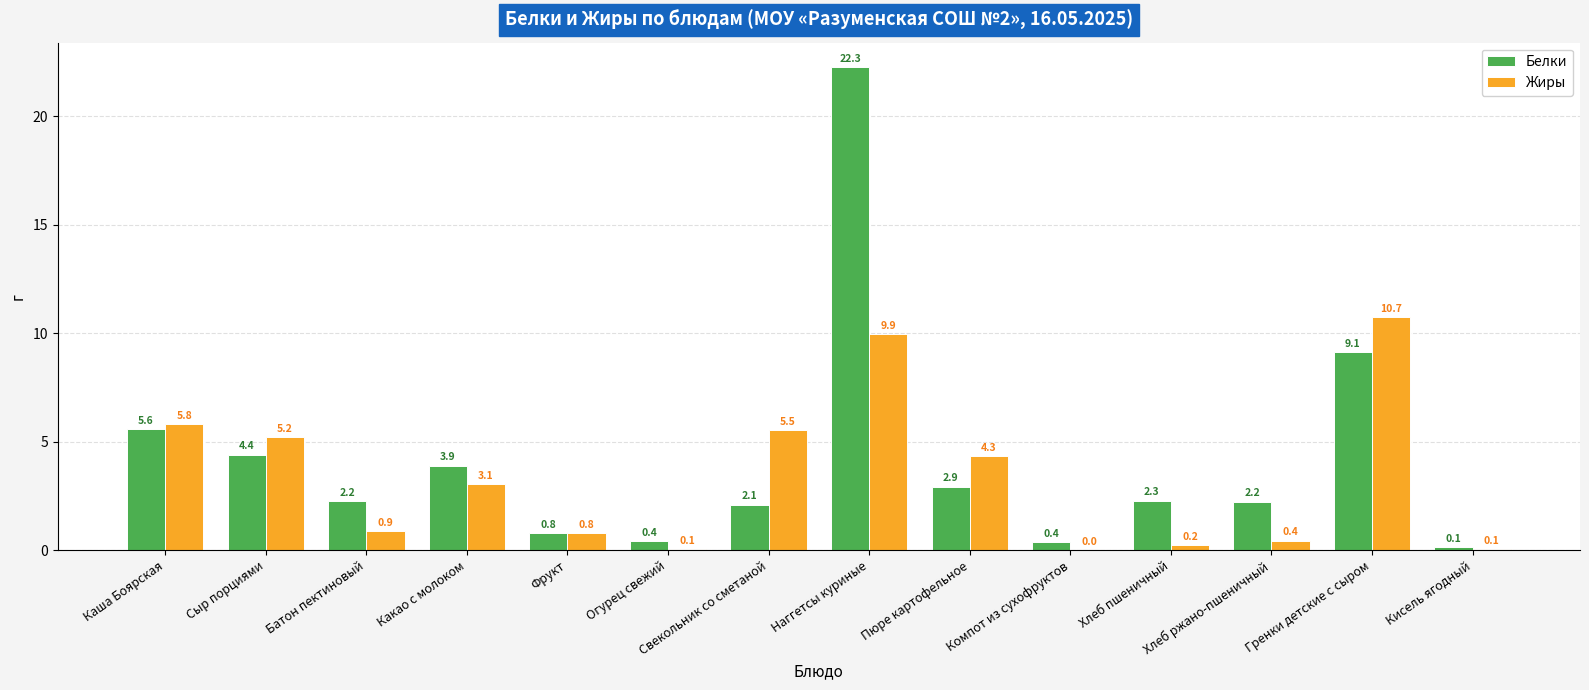

Between Батон пектиновый and Наггетсы куриные, which series saw the biggest shift?

Белки